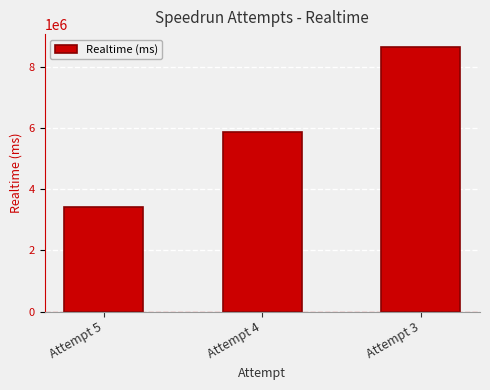

Count the values in the range 3422326 to 8635346.

3